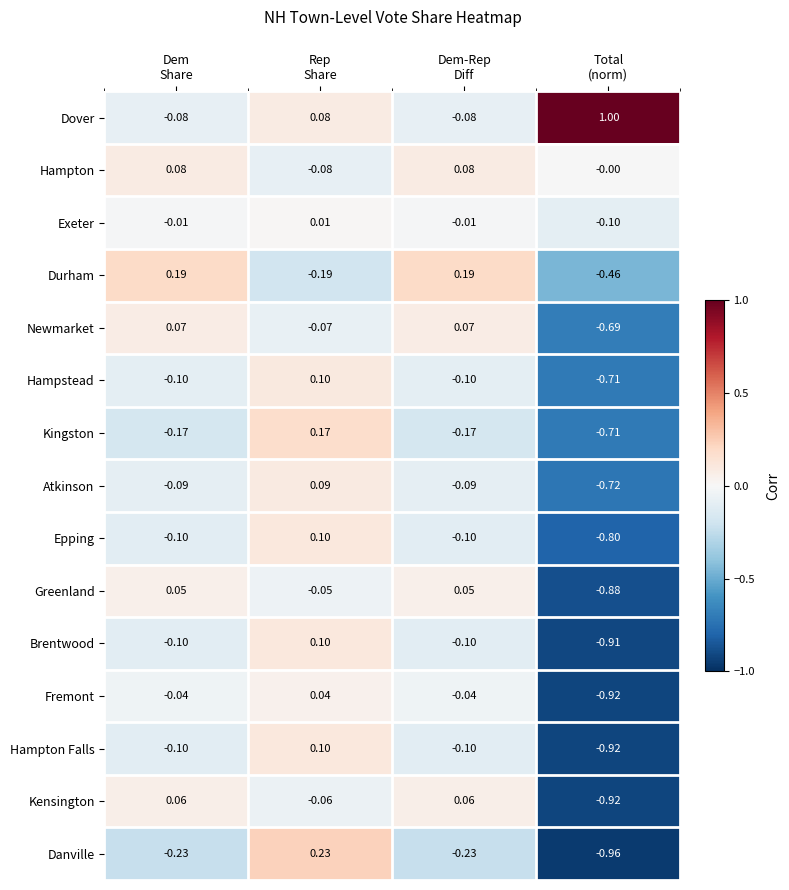

Which series has the largest range (max minus min)?

Danville